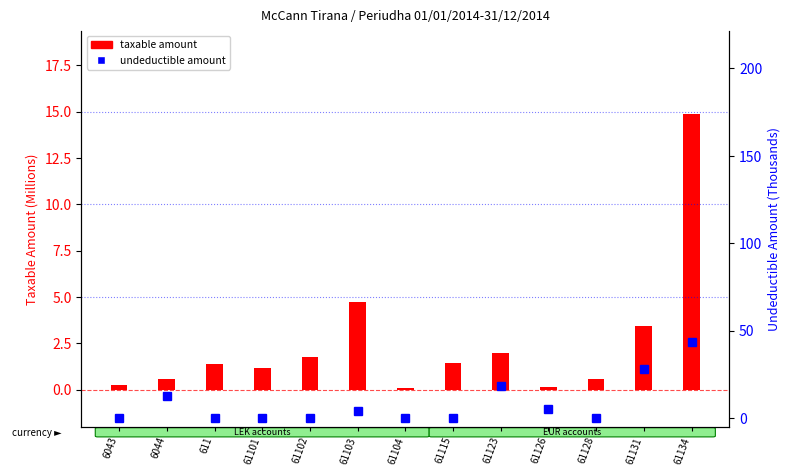

What is the difference between the second highest and minimum values in the Undeductible (K) series?

28.0